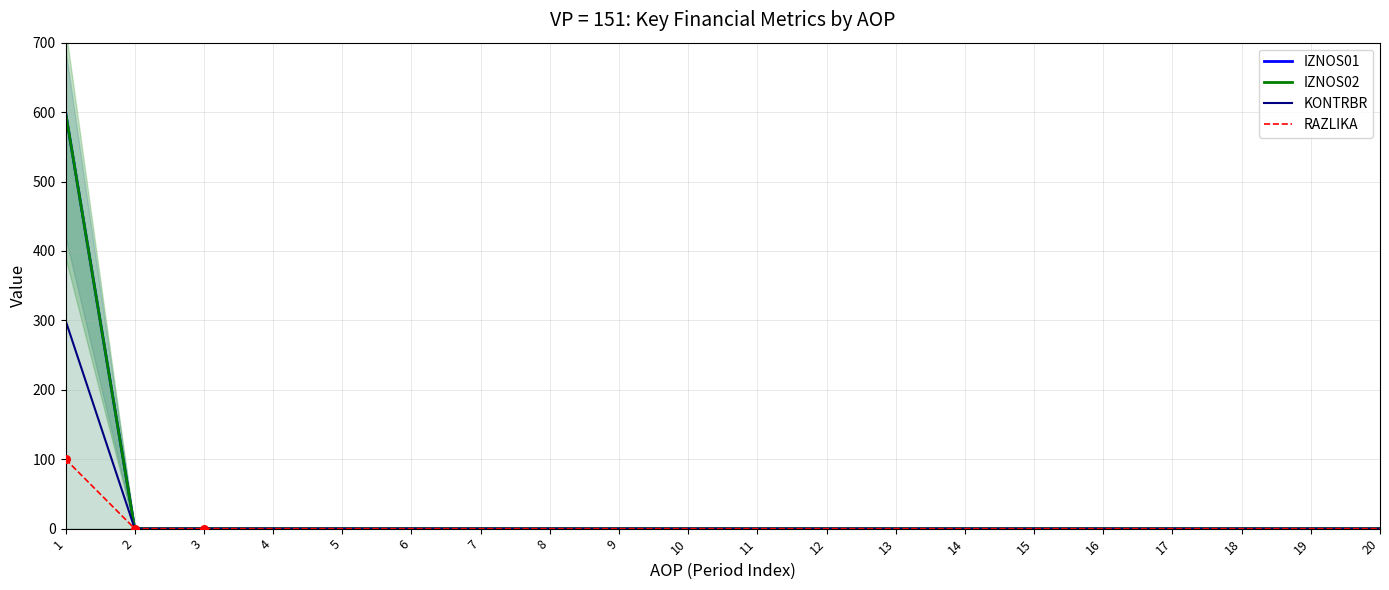

Which series contains the highest Y value?

IZNOS01